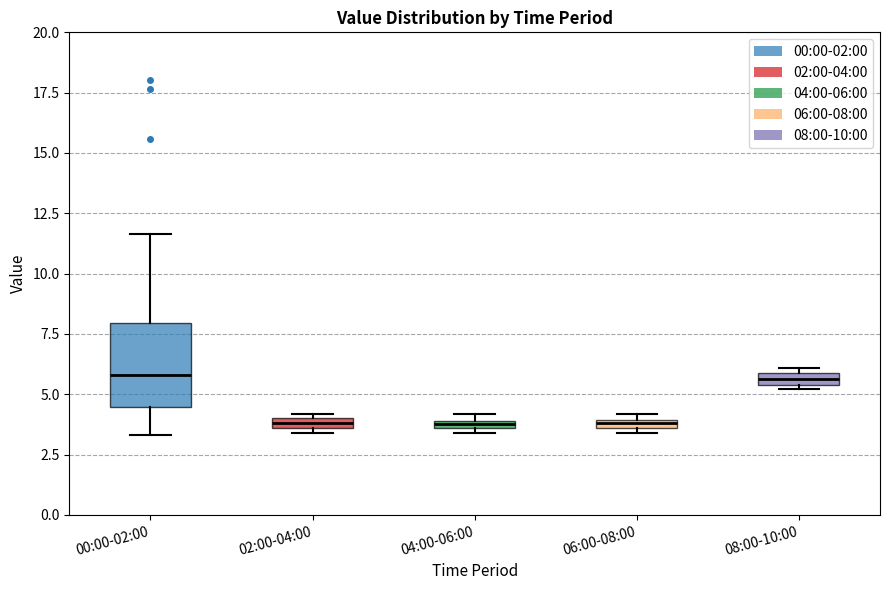

Which box is the tallest, from its lower edge to its upper edge?

00:00-02:00